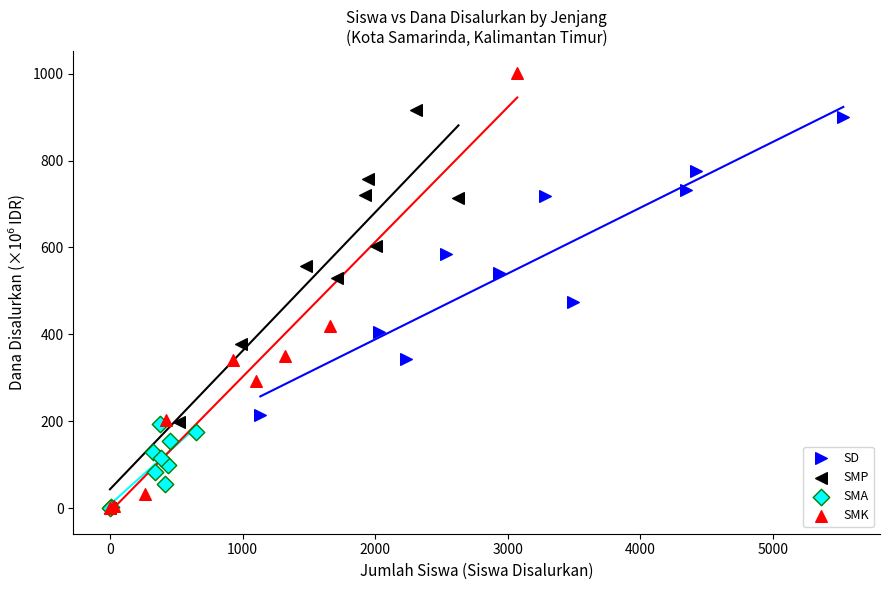

Which series has the largest Y range (max minus min)?

SMK